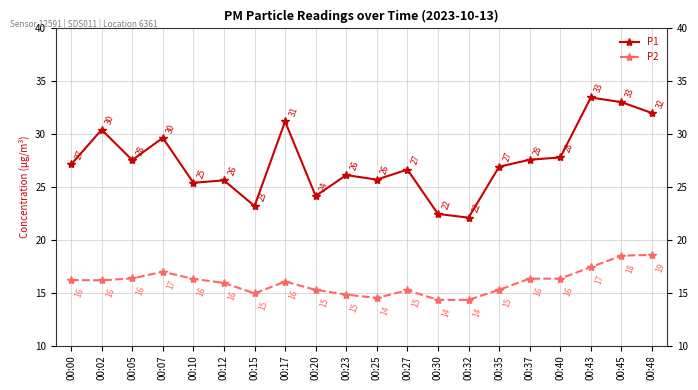

What is the difference between the second highest and second lowest values in the P2 series?

4.2